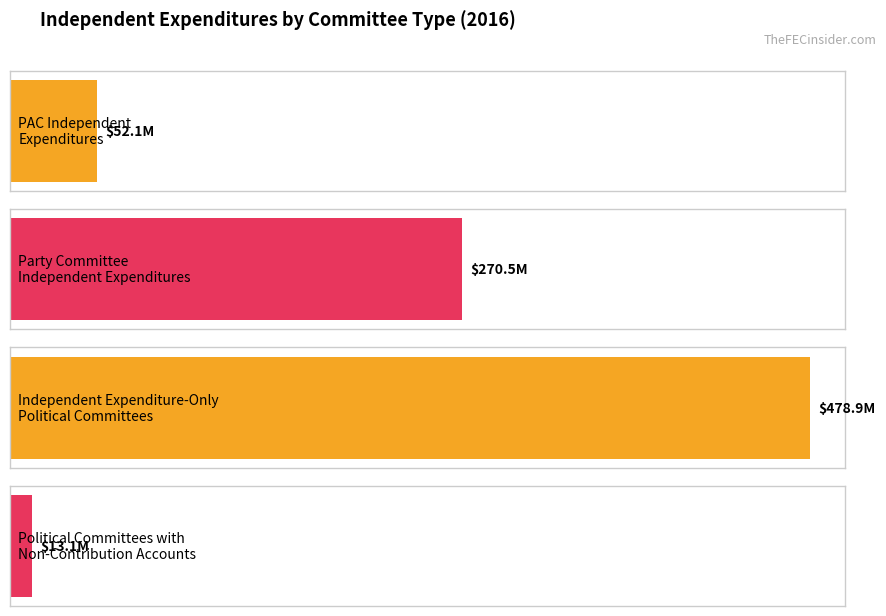

How many values are below 270459966?

2